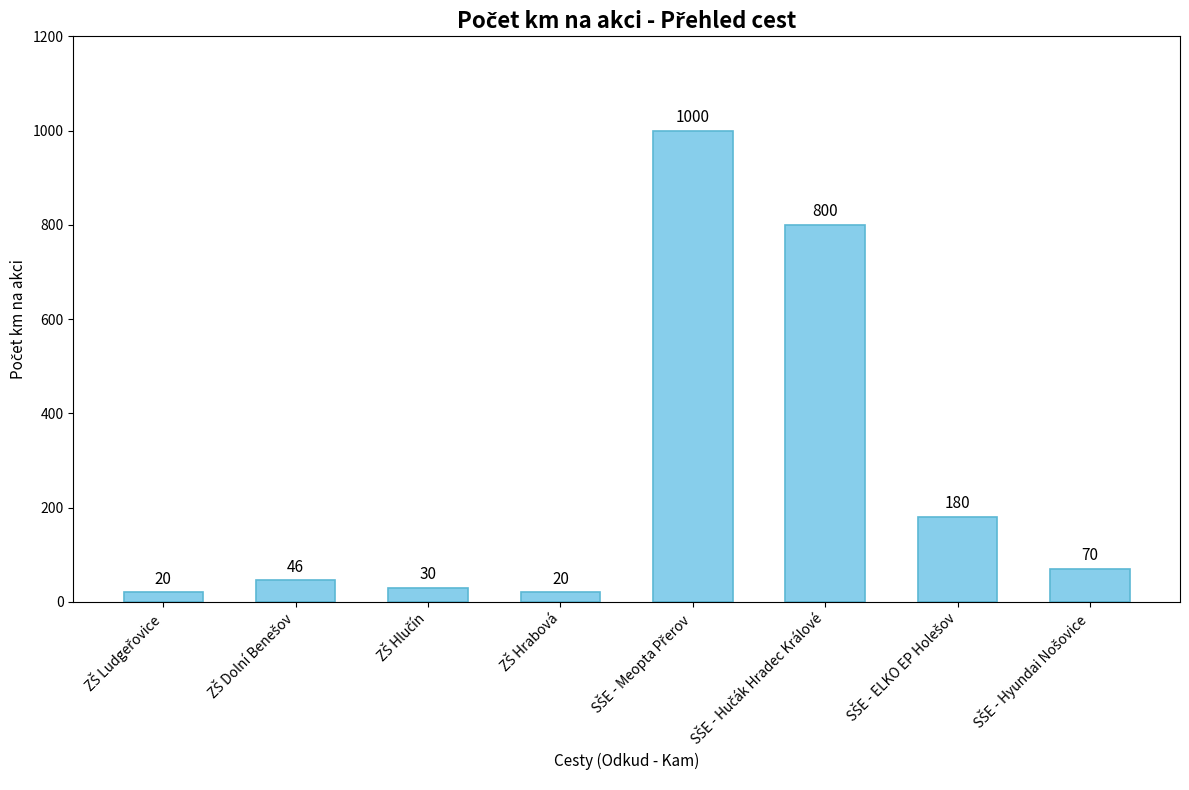

What is the average value?

271